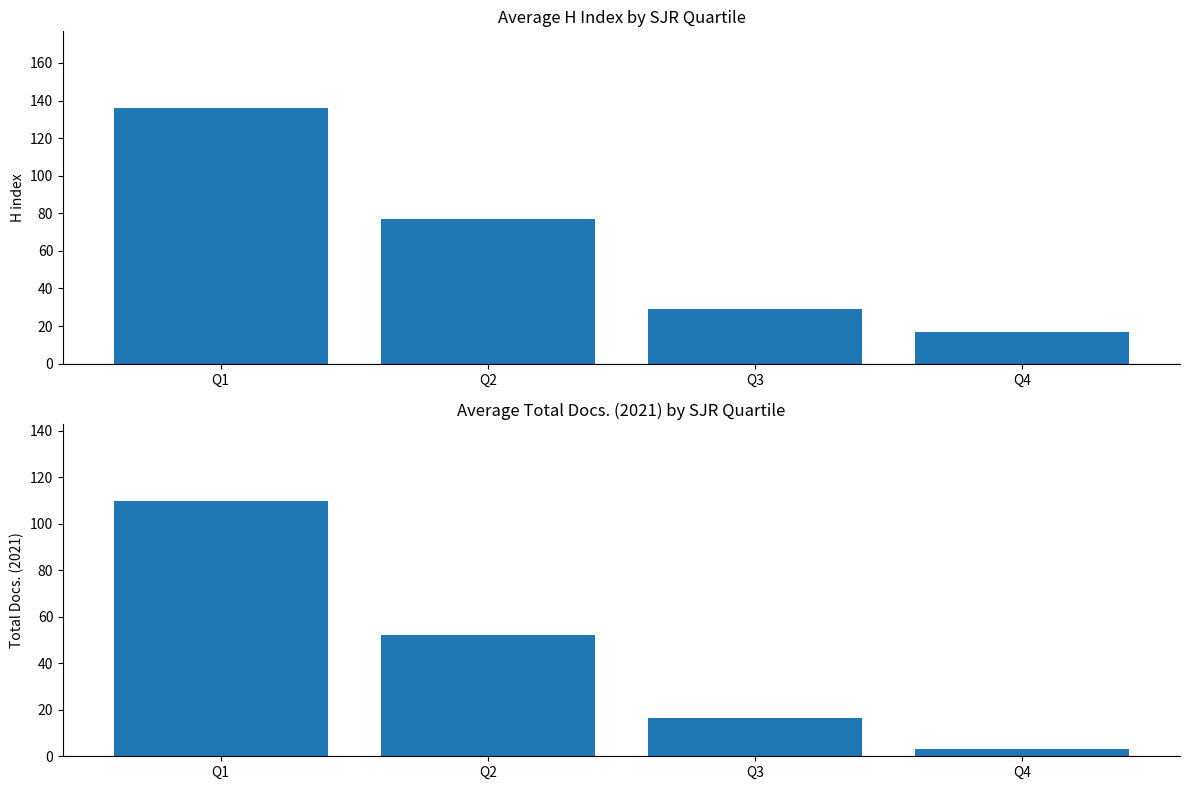

What is the difference between the Total Docs. (2021) values at Q1 and Q3?

93.7